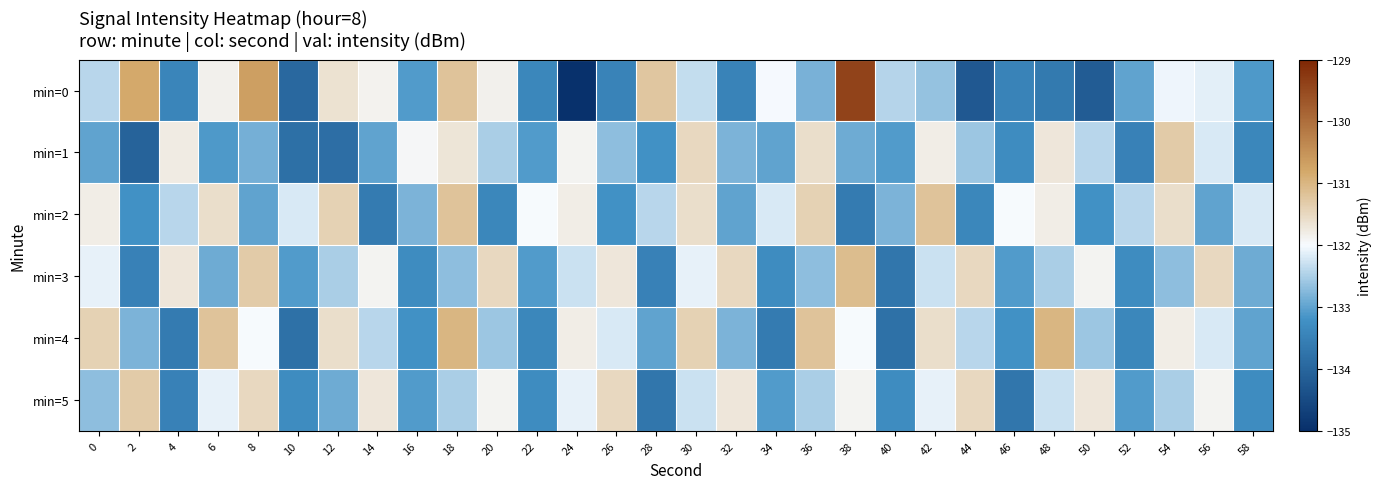

Reading left to right, transcribe all the data shown in this chart.

min=0: 0=-132.4	2=-130.8	4=-133.4	6=-131.9	8=-130.7	10=-134.0	12=-131.6	14=-131.9	16=-133.1	18=-131.2	20=-131.9	22=-133.4	24=-135.0	26=-133.5	28=-131.2	30=-132.3	32=-133.5	34=-132.0	36=-132.8	38=-129.4	40=-132.4	42=-132.6	44=-134.2	46=-133.5	48=-133.6	50=-134.2	52=-133.0	54=-132.1	56=-132.1	58=-133.1
min=1: 0=-133.0	2=-134.1	4=-131.8	6=-133.1	8=-132.9	10=-133.8	12=-133.8	14=-133.0	16=-131.9	18=-131.7	20=-132.5	22=-133.1	24=-131.9	26=-132.7	28=-133.2	30=-131.5	32=-132.8	34=-133.0	36=-131.6	38=-132.9	40=-133.1	42=-131.8	44=-132.6	46=-133.3	48=-131.7	50=-132.4	52=-133.5	54=-131.3	56=-132.2	58=-133.4
min=2: 0=-131.8	2=-133.2	4=-132.4	6=-131.6	8=-133.0	10=-132.2	12=-131.4	14=-133.6	16=-132.8	18=-131.2	20=-133.4	22=-132.0	24=-131.8	26=-133.2	28=-132.4	30=-131.6	32=-133.0	34=-132.2	36=-131.4	38=-133.6	40=-132.8	42=-131.2	44=-133.4	46=-132.0	48=-131.8	50=-133.2	52=-132.4	54=-131.6	56=-133.0	58=-132.2
min=3: 0=-132.1	2=-133.5	4=-131.7	6=-132.9	8=-131.3	10=-133.1	12=-132.5	14=-131.9	16=-133.3	18=-132.7	20=-131.5	22=-133.1	24=-132.3	26=-131.7	28=-133.5	30=-132.1	32=-131.5	34=-133.3	36=-132.7	38=-131.1	40=-133.7	42=-132.3	44=-131.5	46=-133.1	48=-132.5	50=-131.9	52=-133.3	54=-132.7	56=-131.5	58=-132.9
min=4: 0=-131.4	2=-132.8	4=-133.6	6=-131.2	8=-132.0	10=-133.8	12=-131.6	14=-132.4	16=-133.2	18=-131.0	20=-132.6	22=-133.4	24=-131.8	26=-132.2	28=-133.0	30=-131.4	32=-132.8	34=-133.6	36=-131.2	38=-132.0	40=-133.8	42=-131.6	44=-132.4	46=-133.2	48=-131.0	50=-132.6	52=-133.4	54=-131.8	56=-132.2	58=-133.0
min=5: 0=-132.7	2=-131.3	4=-133.5	6=-132.1	8=-131.5	10=-133.3	12=-132.9	14=-131.7	16=-133.1	18=-132.5	20=-131.9	22=-133.3	24=-132.1	26=-131.5	28=-133.7	30=-132.3	32=-131.7	34=-133.1	36=-132.5	38=-131.9	40=-133.3	42=-132.1	44=-131.5	46=-133.7	48=-132.3	50=-131.7	52=-133.1	54=-132.5	56=-131.9	58=-133.3